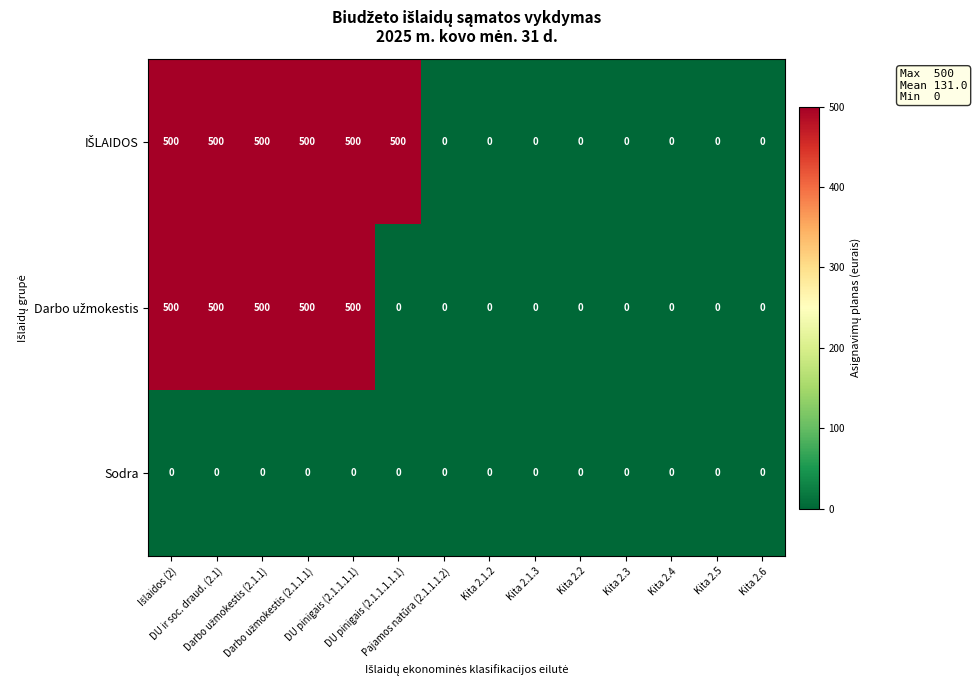

At how many categories does at least one series exceed 291?

6